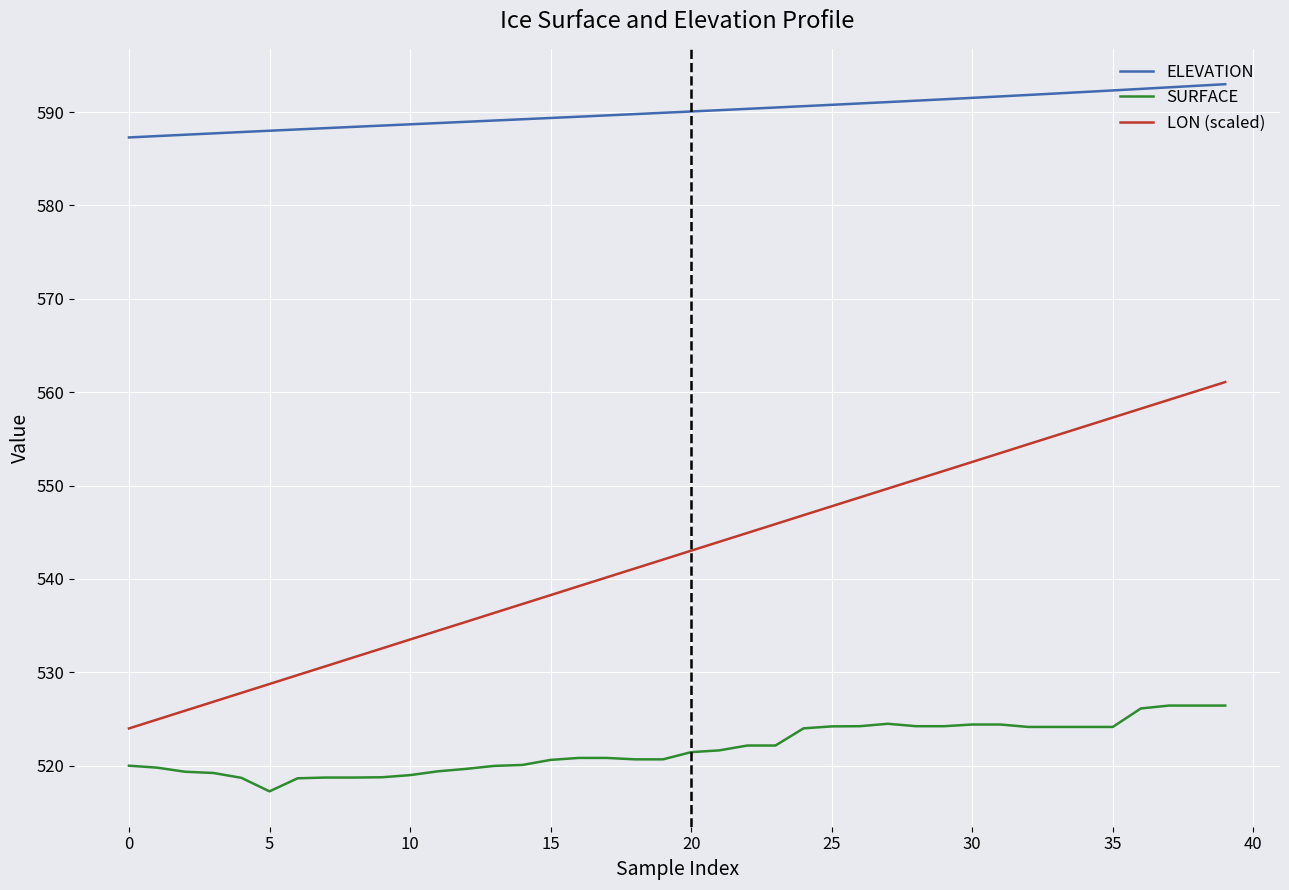

True or false: SURFACE and LON (scaled) intersect in this chart.

False